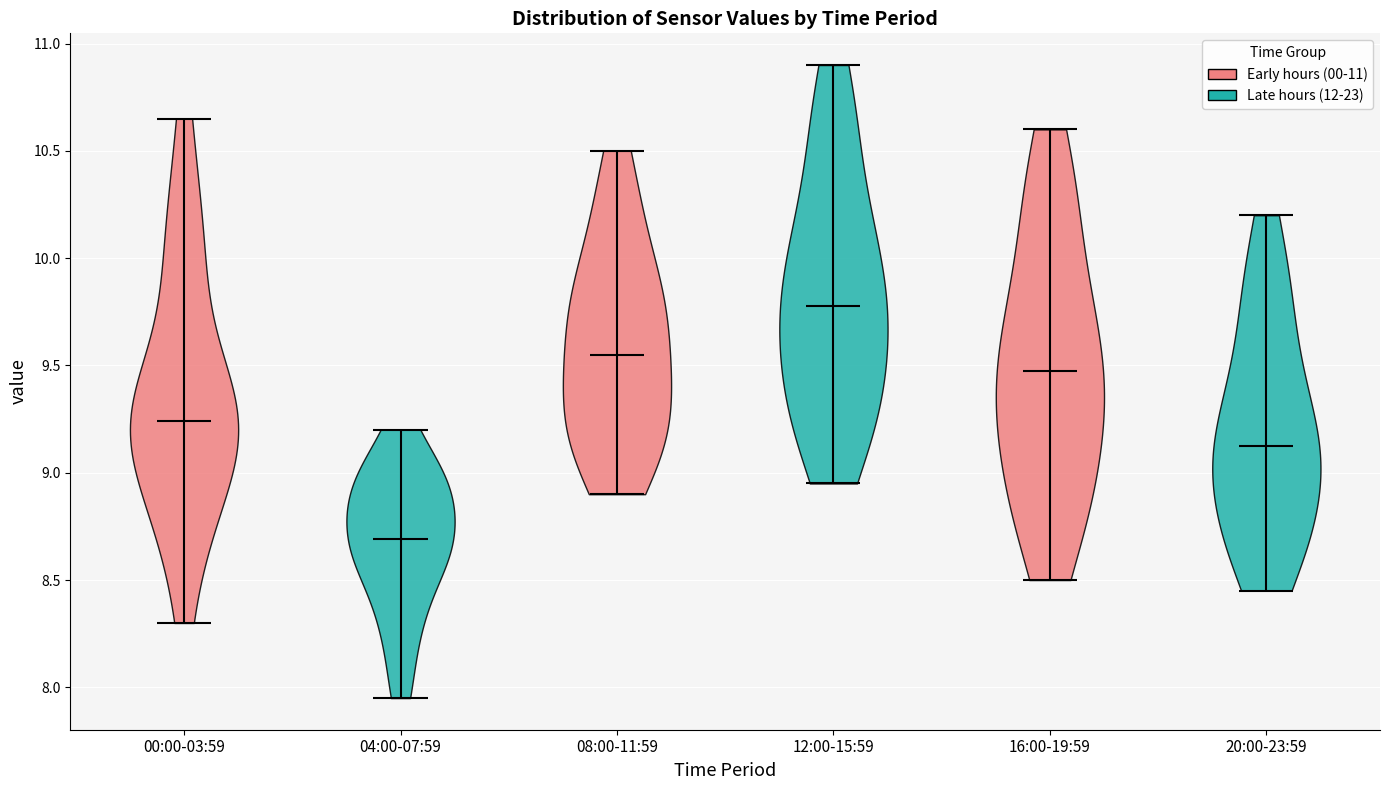

Which violin has the highest median line?

12:00-15:59